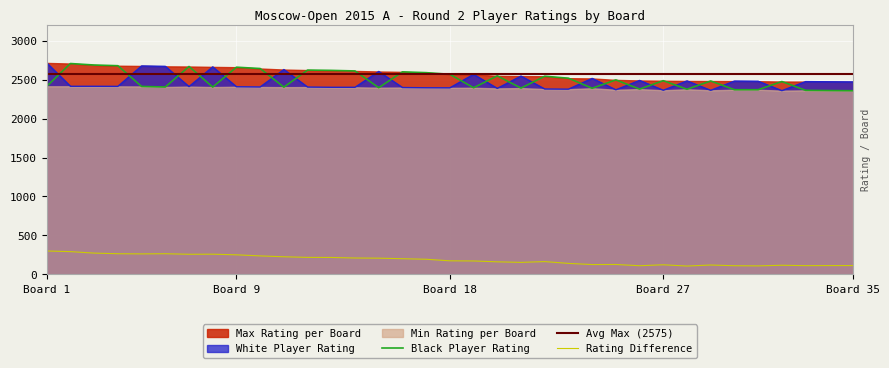

True or false: Black Player Rating and Rating Difference intersect in this chart.

False